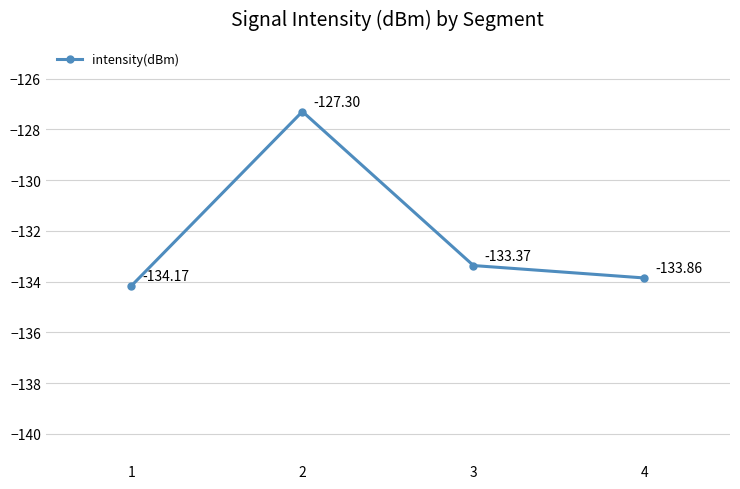

Reading left to right, list all the values displayed in this chart.

1=-134.2	2=-127.3	3=-133.4	4=-133.9